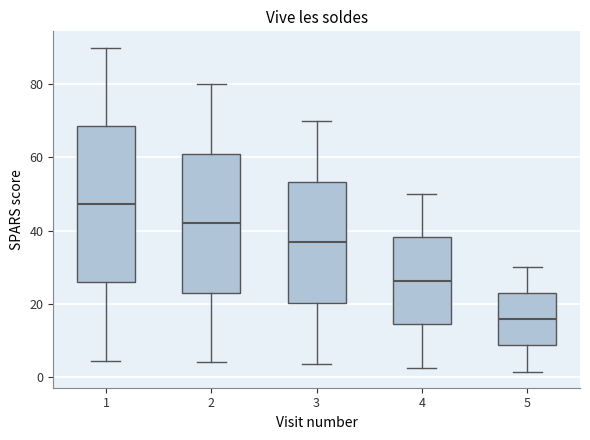

Which box is the tallest, from its lower edge to its upper edge?

1